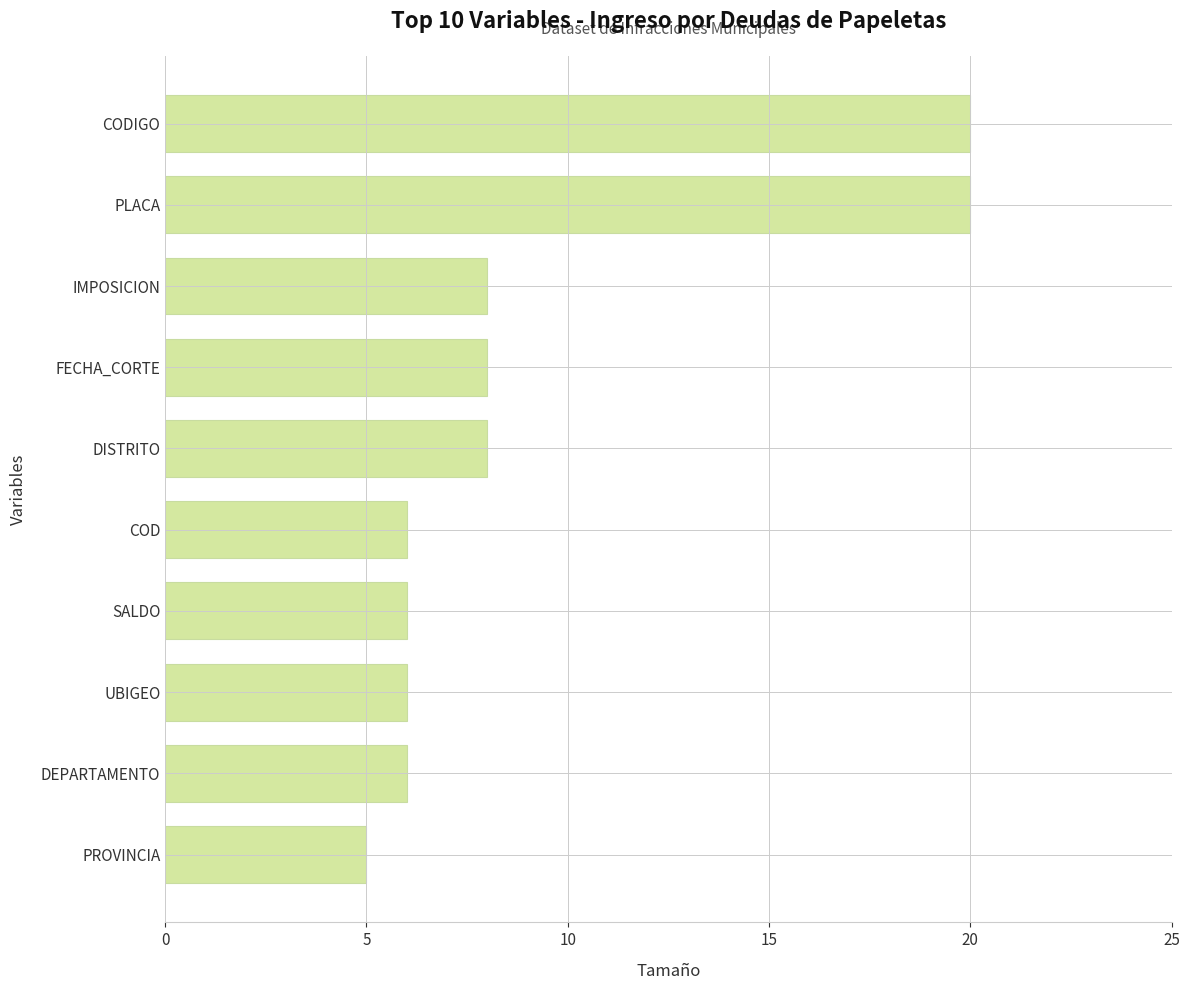

The value at DEPARTAMENTO is 6. True or false?

True